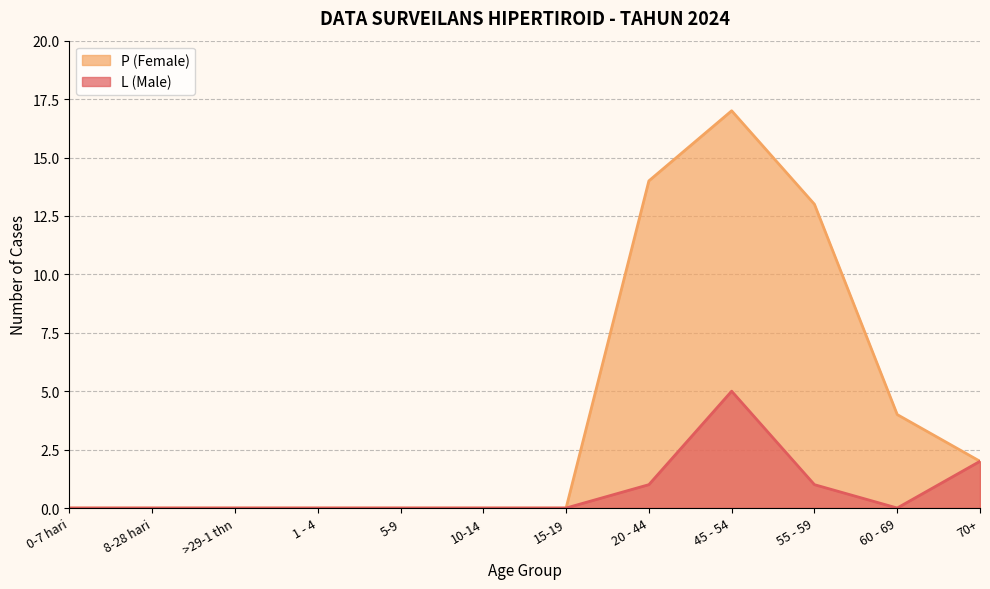

What is the maximum value shown in the chart?

17